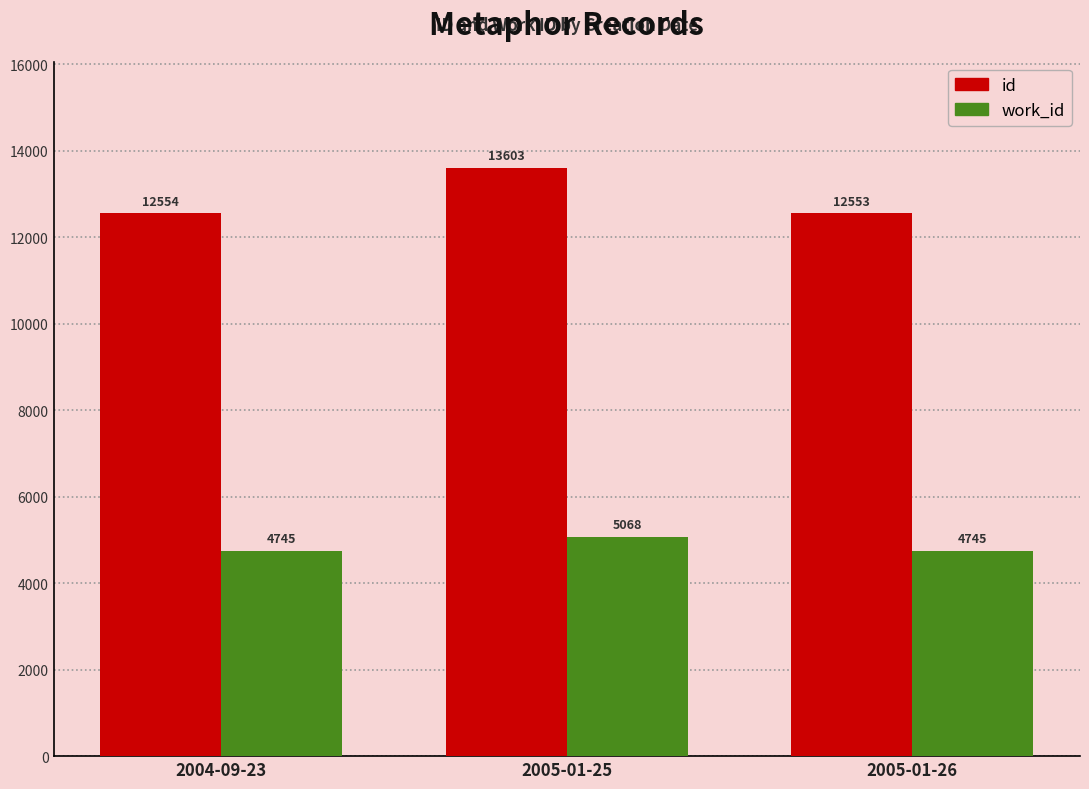

Reading left to right, list all the values displayed in this chart.

id: 2004-09-23=12554	2005-01-25=13603	2005-01-26=12553
work_id: 2004-09-23=4745	2005-01-25=5068	2005-01-26=4745